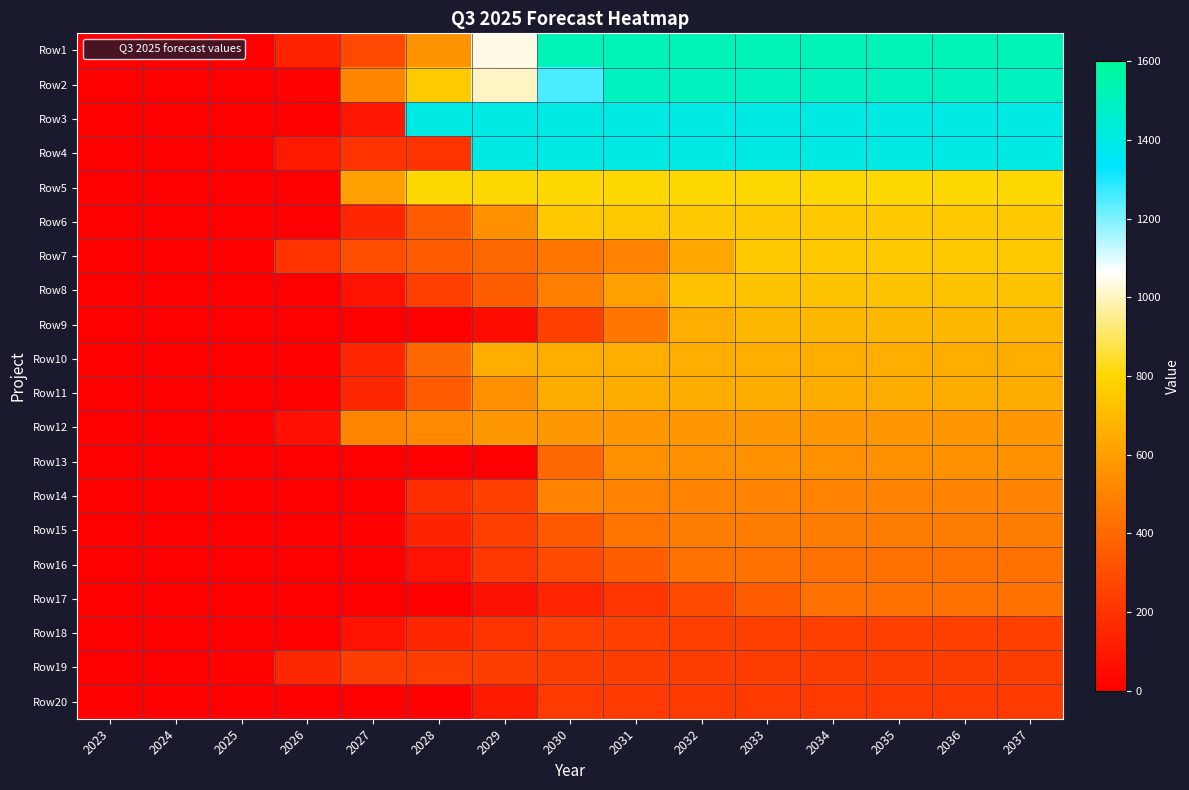

Reading left to right, extract all data points from this chart.

Row1: 2023=0	2024=0	2025=0	2026=140	2027=280	2028=560	2029=1040	2030=1520	2031=1520	2032=1520	2033=1520	2034=1520	2035=1520	2036=1520	2037=1520
Row2: 2023=0	2024=0	2025=0	2026=10	2027=505	2028=755	2029=1005	2030=1255	2031=1500	2032=1500	2033=1500	2034=1500	2035=1500	2036=1500	2037=1500
Row3: 2023=0	2024=0	2025=0	2026=0	2027=90	2028=1400	2029=1400	2030=1400	2031=1400	2032=1400	2033=1400	2034=1400	2035=1400	2036=1400	2037=1400
Row4: 2023=0	2024=0	2025=0	2026=100	2027=200	2028=200	2029=1400	2030=1400	2031=1400	2032=1400	2033=1400	2034=1400	2035=1400	2036=1400	2037=1400
Row5: 2023=0	2024=0	2025=0	2026=0	2027=600	2028=800	2029=800	2030=800	2031=800	2032=800	2033=800	2034=800	2035=800	2036=800	2037=800
Row6: 2023=0	2024=0	2025=0	2026=1	2027=150	2028=350	2029=550	2030=750	2031=750	2032=750	2033=750	2034=750	2035=750	2036=750	2037=750
Row7: 2023=0	2024=0	2025=0	2026=200	2027=300	2028=350	2029=400	2030=450	2031=500	2032=625	2033=750	2034=750	2035=750	2036=750	2037=750
Row8: 2023=0	2024=0	2025=0	2026=5	2027=77	2028=245	2029=365	2030=485	2031=605	2032=725	2033=725	2034=725	2035=725	2036=725	2037=725
Row9: 2023=0	2024=0	2025=0	2026=0	2027=0	2028=1	2029=50	2030=250	2031=450	2032=650	2033=693	2034=693	2035=693	2036=693	2037=693
Row10: 2023=0	2024=0	2025=0	2026=0	2027=150	2028=400	2029=651	2030=651	2031=651	2032=651	2033=651	2034=651	2035=651	2036=651	2037=651
Row11: 2023=0	2024=0	2025=0	2026=1	2027=150	2028=350	2029=550	2030=648	2031=648	2032=648	2033=648	2034=648	2035=648	2036=648	2037=648
Row12: 2023=0	2024=0	2025=0	2026=63	2027=504	2028=523	2029=577	2030=577	2031=577	2032=577	2033=577	2034=577	2035=577	2036=577	2037=577
Row13: 2023=0	2024=0	2025=0	2026=0	2027=0	2028=0	2029=0	2030=400	2031=550	2032=550	2033=550	2034=550	2035=550	2036=550	2037=550
Row14: 2023=0	2024=0	2025=0	2026=0	2027=0	2028=184	2029=253	2030=502	2031=502	2032=502	2033=502	2034=502	2035=502	2036=502	2037=502
Row15: 2023=0	2024=0	2025=0	2026=0	2027=10	2028=143	2029=244	2030=345	2031=447	2032=480	2033=480	2034=480	2035=480	2036=480	2037=480
Row16: 2023=0	2024=0	2025=0	2026=0	2027=0	2028=72	2029=216	2030=288	2031=360	2032=432	2033=432	2034=432	2035=432	2036=432	2037=432
Row17: 2023=0	2024=0	2025=0	2026=0	2027=0	2028=1	2029=68	2030=144	2031=211	2032=288	2033=356	2034=432	2035=432	2036=432	2037=432
Row18: 2023=0	2024=0	2025=0	2026=0	2027=75	2028=150	2029=200	2030=250	2031=250	2032=250	2033=250	2034=250	2035=250	2036=250	2037=250
Row19: 2023=0	2024=0	2025=15	2026=155	2027=240	2028=240	2029=240	2030=240	2031=240	2032=240	2033=240	2034=240	2035=240	2036=240	2037=240
Row20: 2023=0	2024=0	2025=0	2026=0	2027=0	2028=10	2029=107	2030=228	2031=228	2032=228	2033=228	2034=228	2035=228	2036=228	2037=228